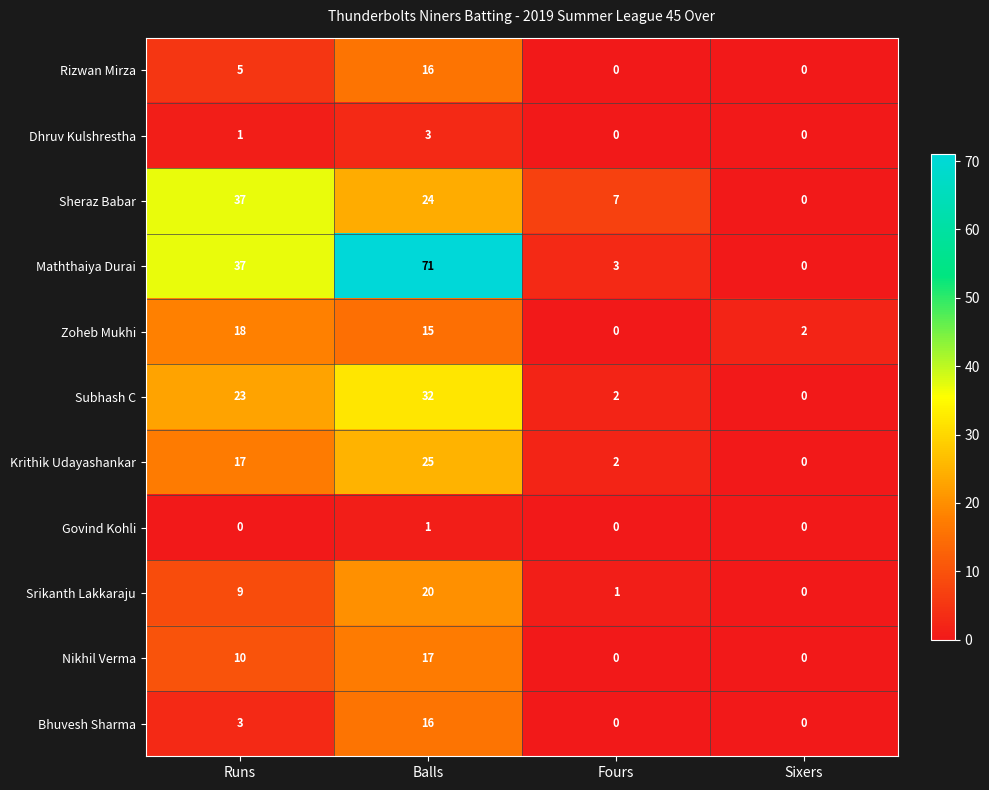

How many distinct data groups are displayed?

11